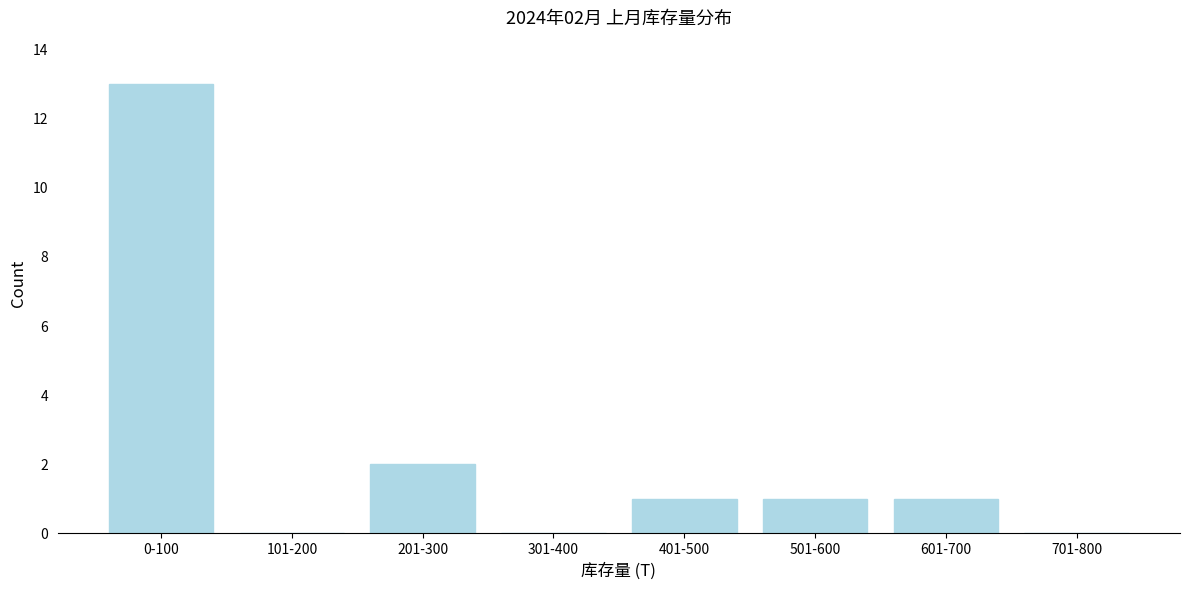

Reading left to right, what are all the values shown in this chart?

0-100=13	101-200=0	201-300=2	301-400=0	401-500=1	501-600=1	601-700=1	701-800=0